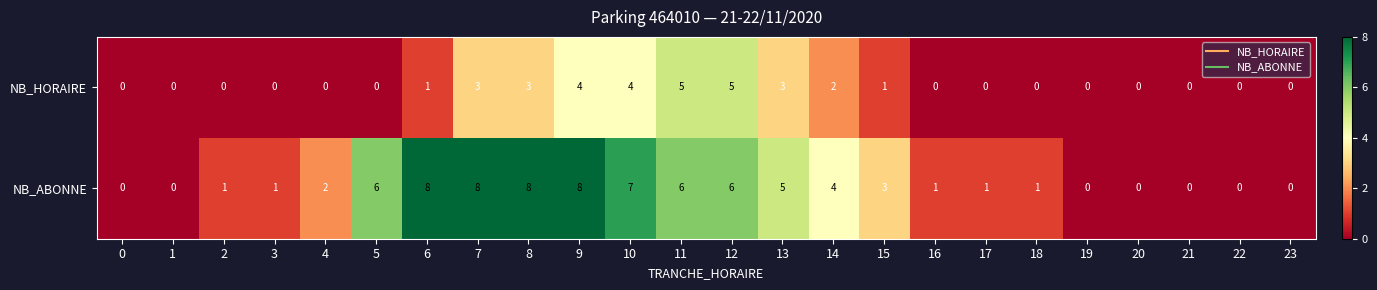

What is the highest value of the NB_HORAIRE series?

5